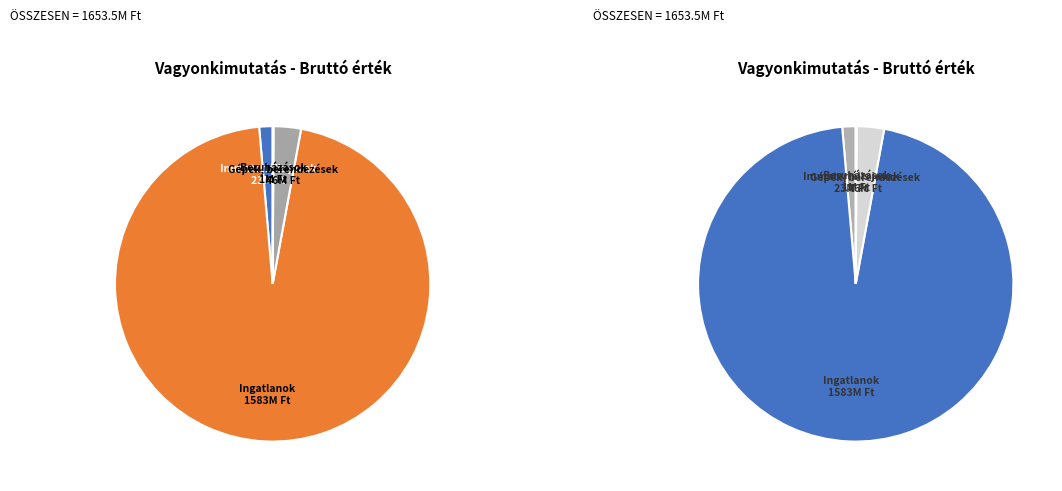

To the nearest percent, what is the difference between the Immateriális javak and Gépek, berendezések slice percentages?

1%